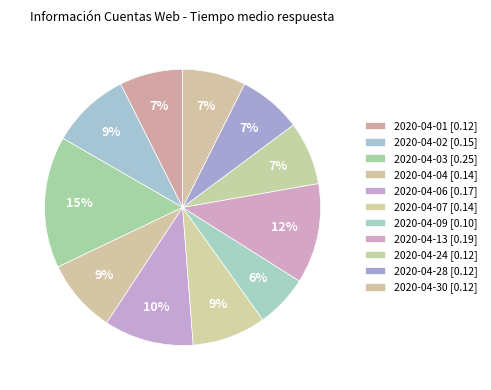

Count the number of slices in the pie.

11